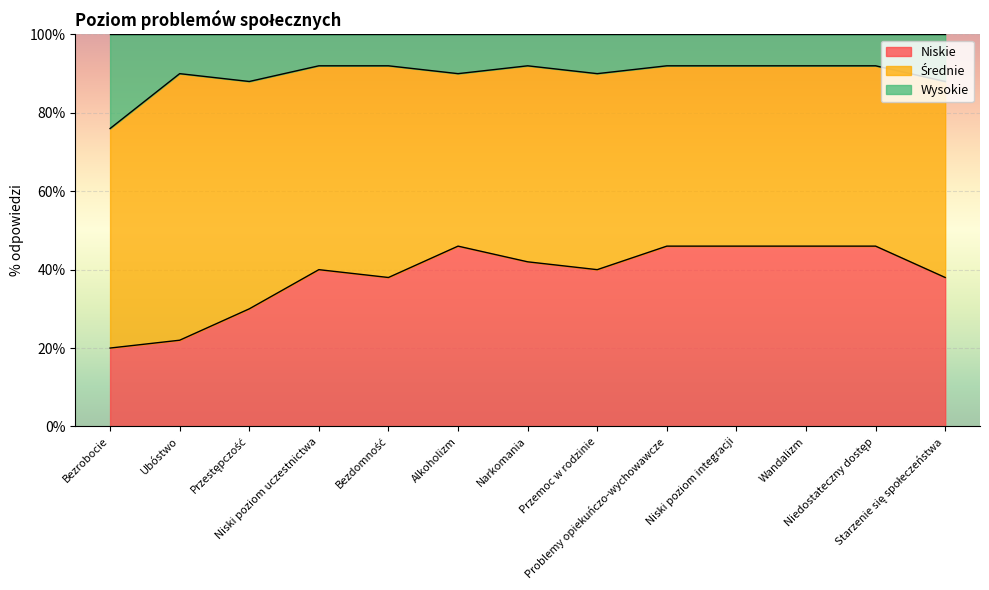

Does the chart display data point markers on the line(s)?

No